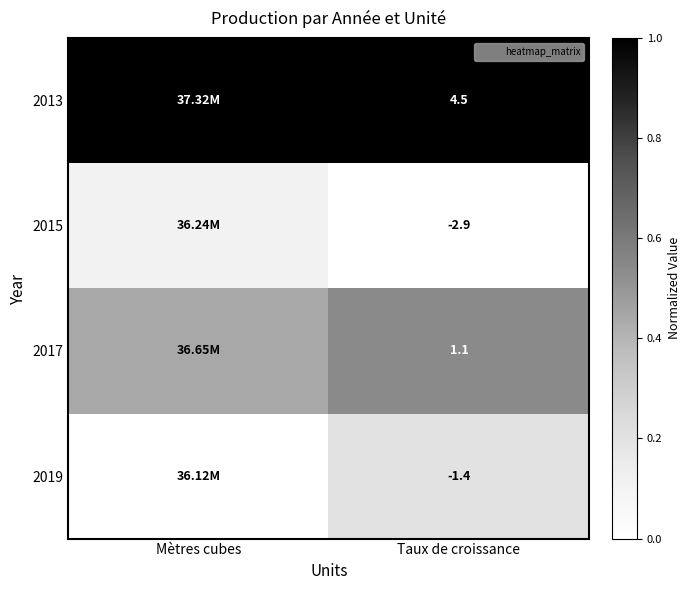

Is the value of 2017 at Taux de croissance greater than the value of 2015 at Taux de croissance?

Yes